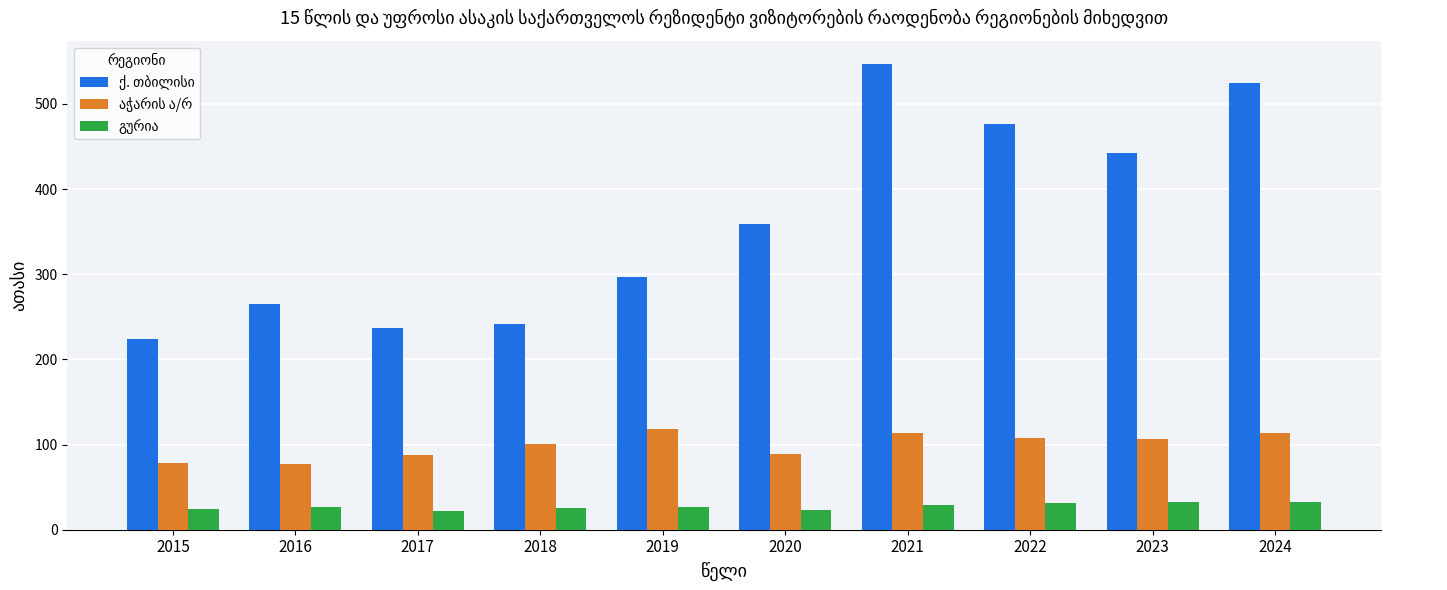

What is the difference between the highest and lowest values at 2016?

238.2